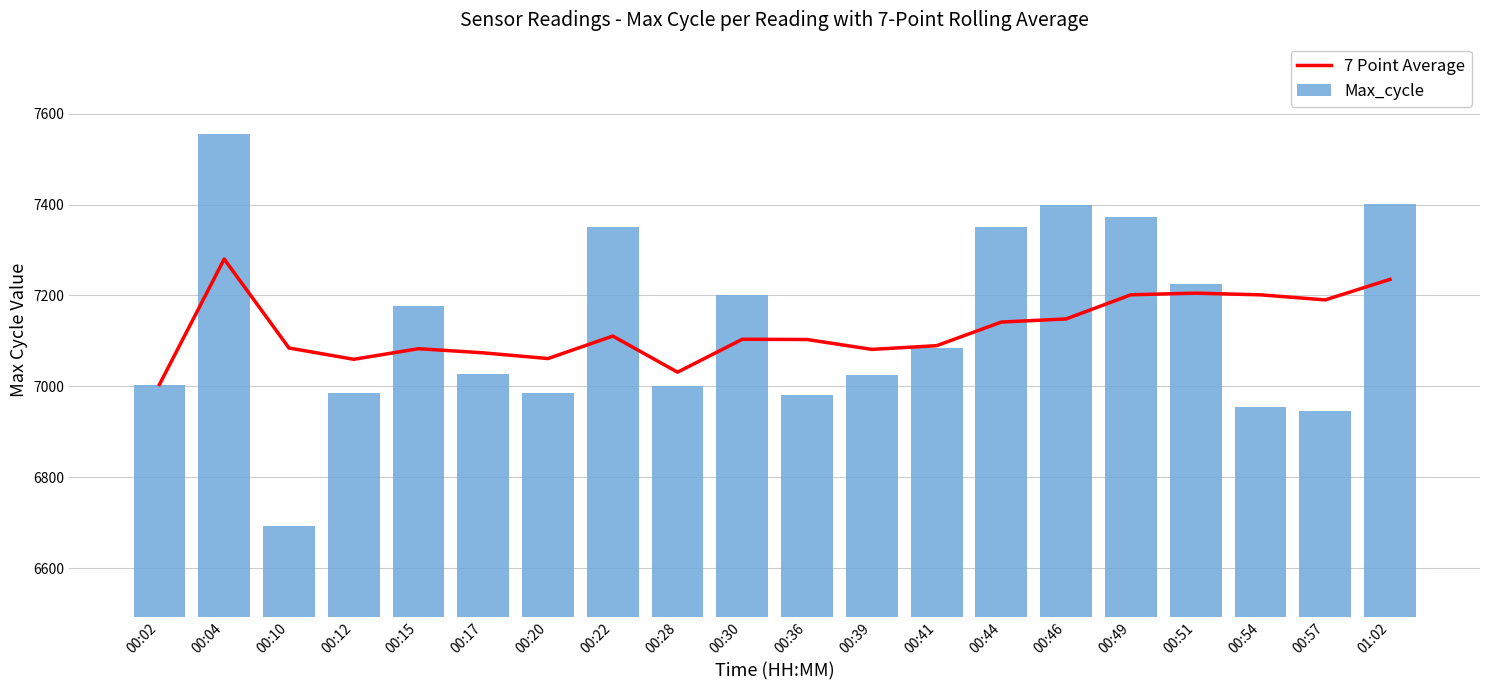

Which series has the largest total across all categories?

Max_cycle